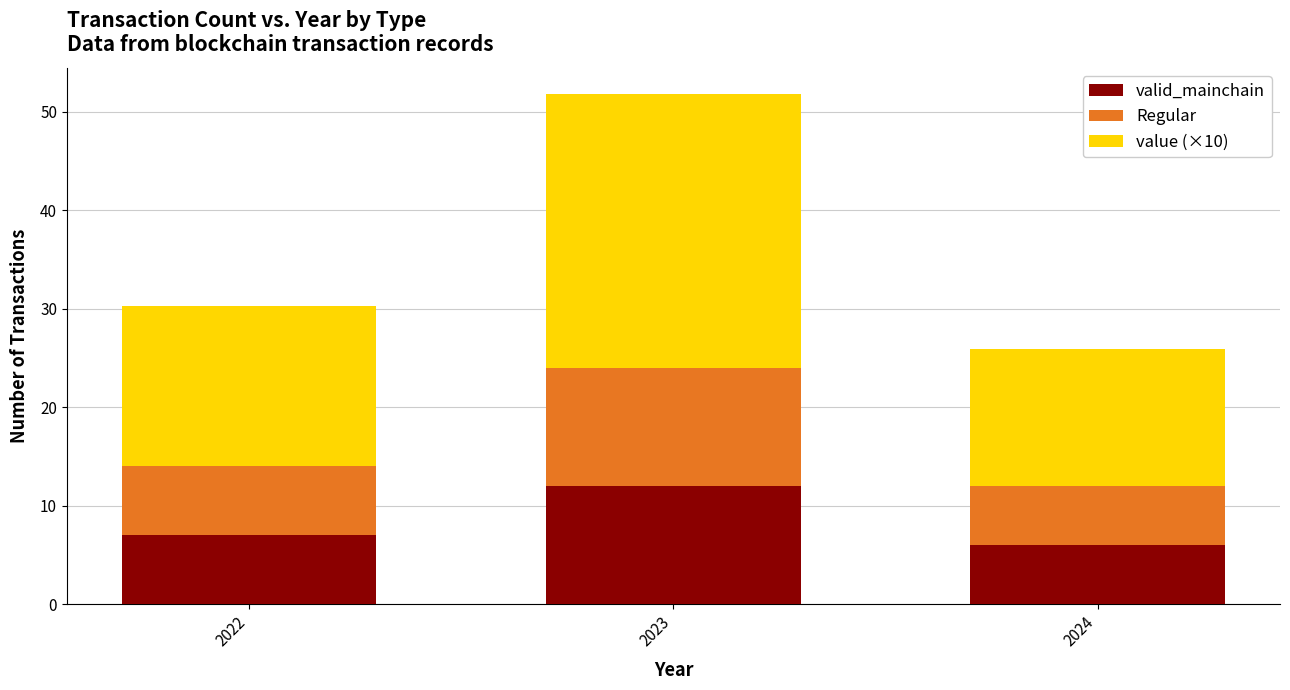

Reading right to left, transcribe the values for valid_mainchain.

6.0	12.0	7.0